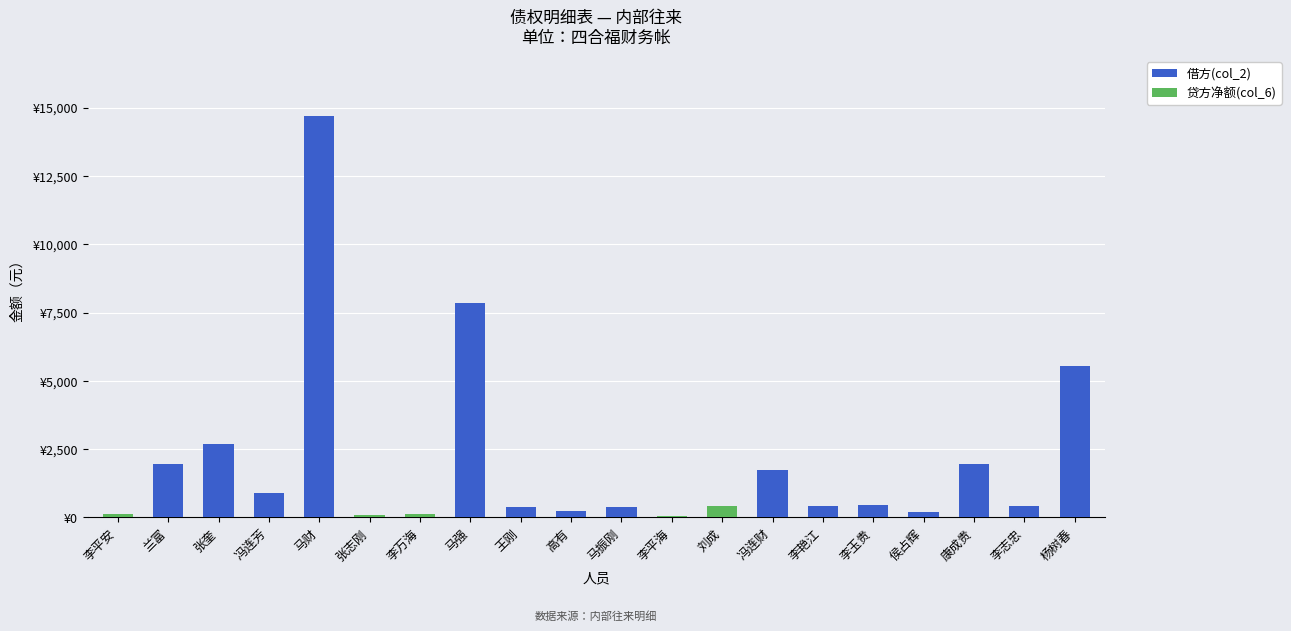

Are the bars grouped side by side (vs. stacked)?

No